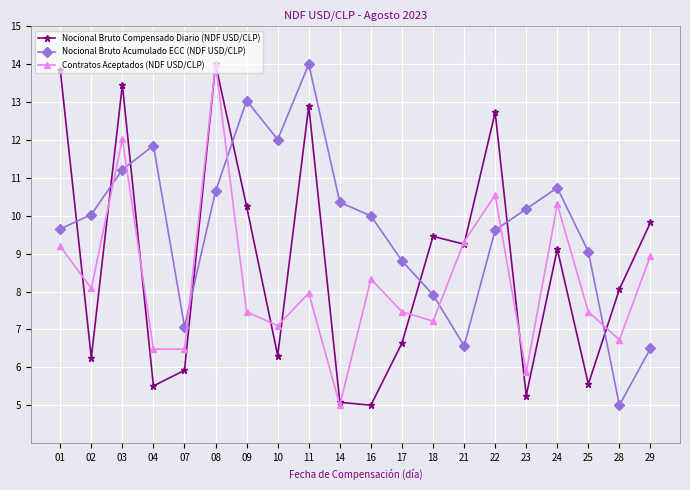

Which category has the lowest value in the Contratos Aceptados (NDF USD/CLP) series?

14